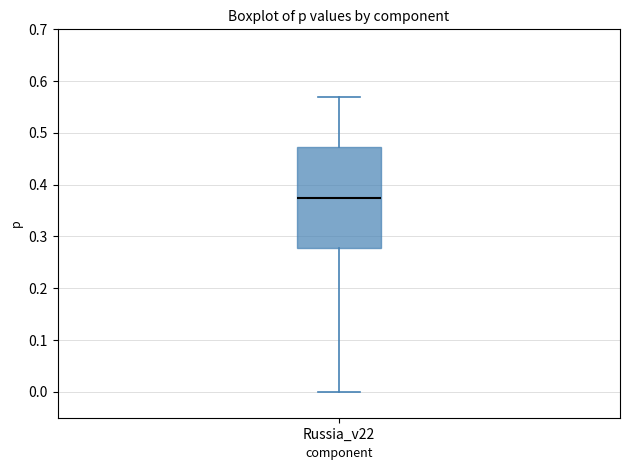

Transcribe this box plot: give where the median line is, the range the box spans, and where the two whiskers end, as read against the y-axis. The values are not printed on the chart, so give them approximately, as read against the axis.

median 0.38, box 0.28 to 0.47, whiskers 0.00 to 0.57